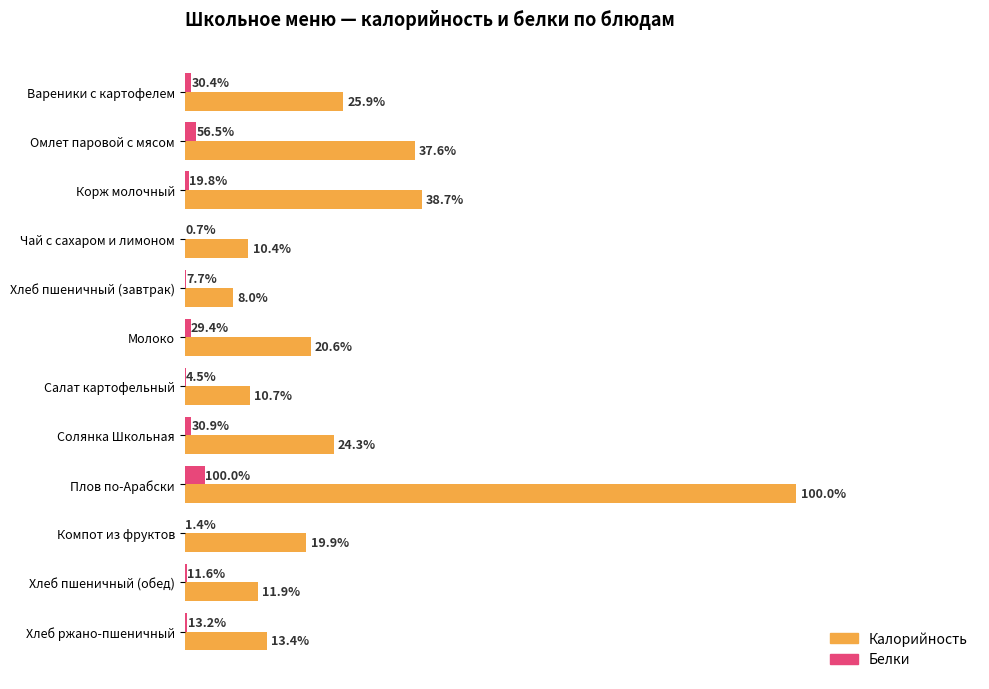

What are all the series names shown in the legend?

Калорийность, Белки